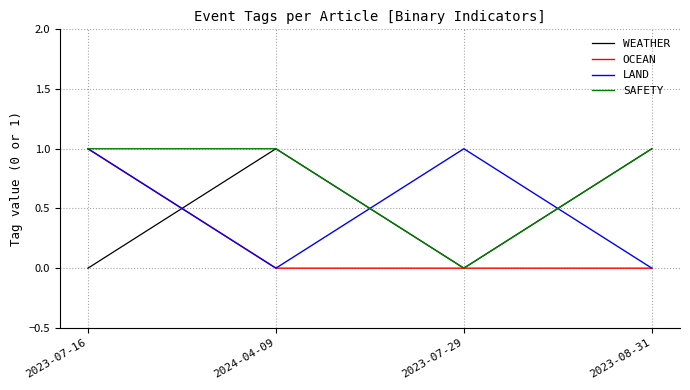

After their last crossing, which series has the higher values: LAND or WEATHER?

WEATHER